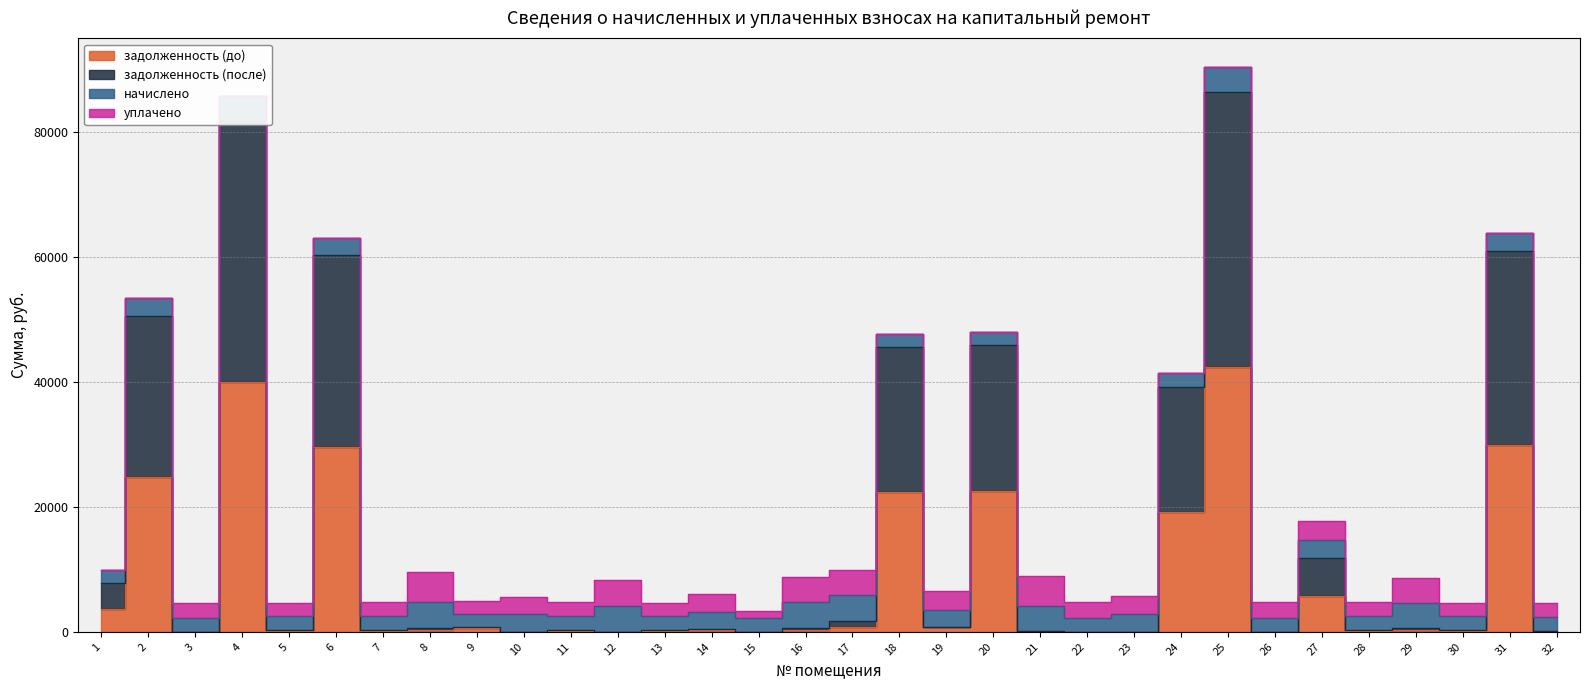

True or false: задолженность (до) has more than 1 points higher than both neighbors.

True